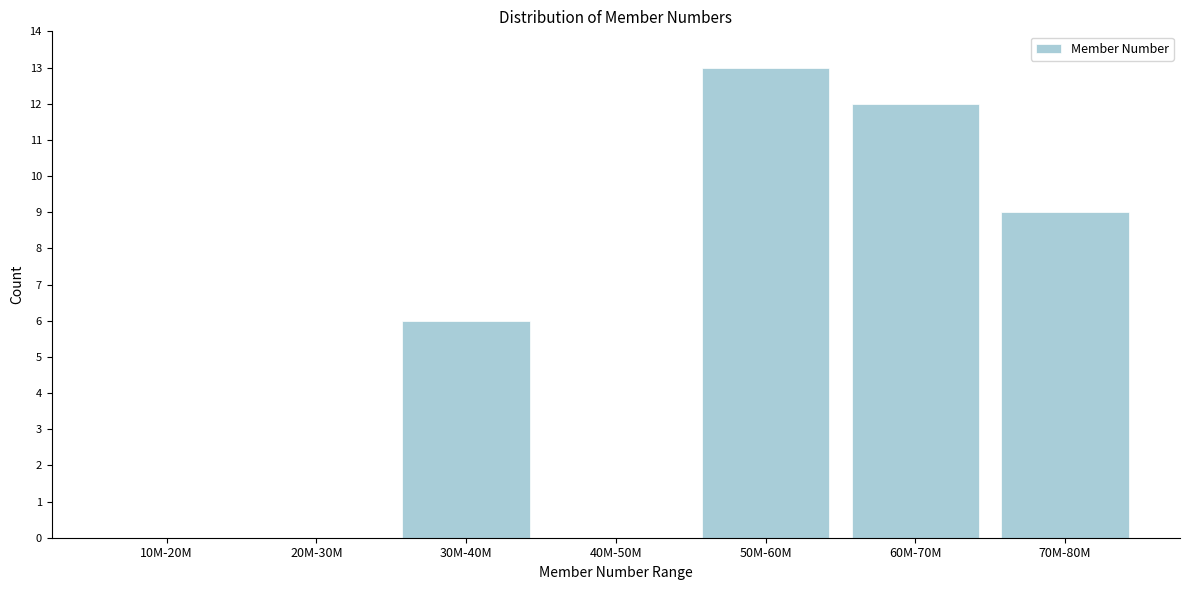

Reading left to right, extract all data points from this chart.

10M-20M=0	20M-30M=0	30M-40M=6	40M-50M=0	50M-60M=13	60M-70M=12	70M-80M=9